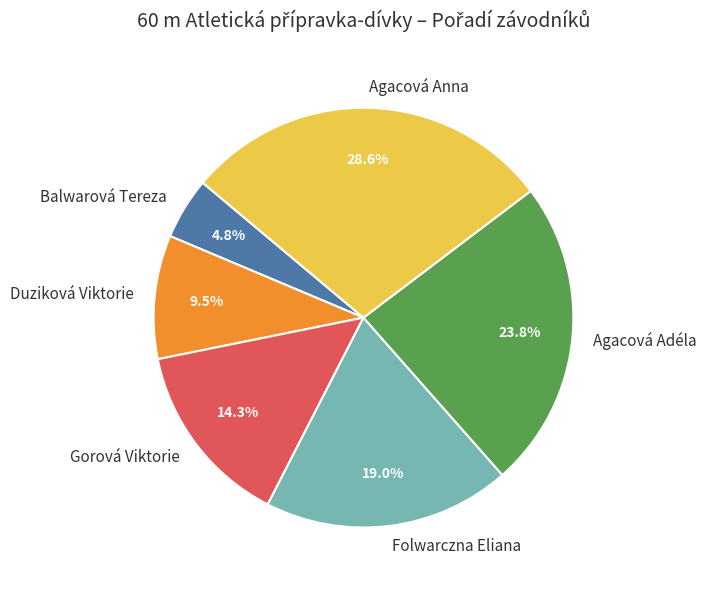

Does any single category account for the majority?

No